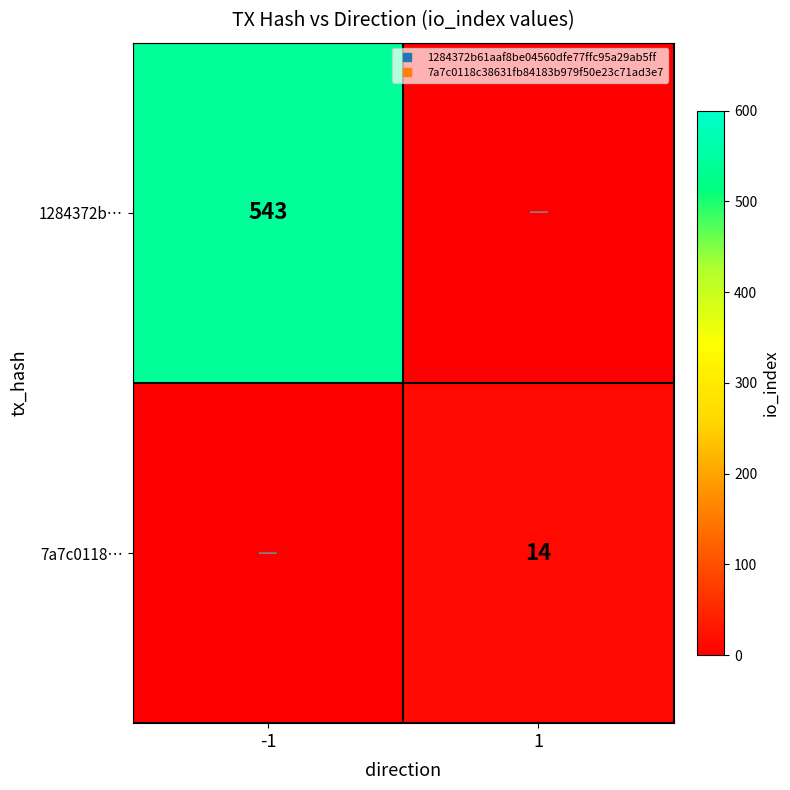

Which series has the widest spread of values?

1284372b…